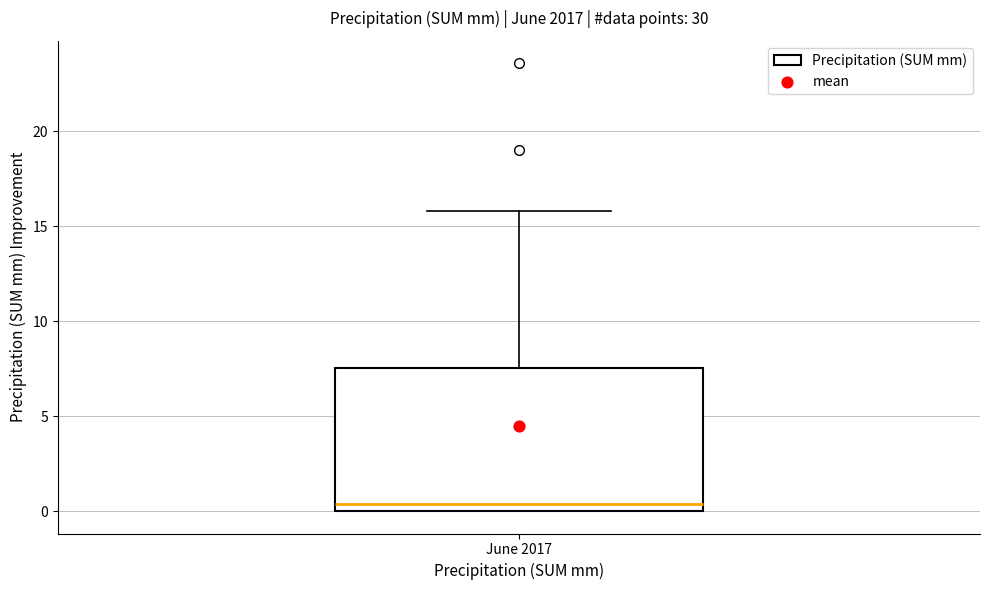

Where is the lower edge of the box for June 2017 on the y-axis? The values are not printed on the chart, so give them approximately, as read against the axis.

0.0